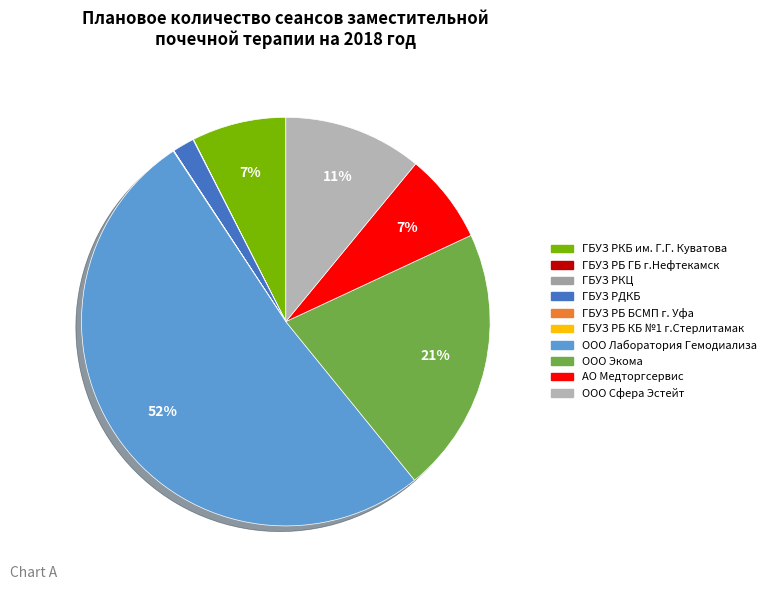

What is the change in value from ГБУЗ РКЦ to ГБУЗ РБ БСМП г. Уфа?

-39